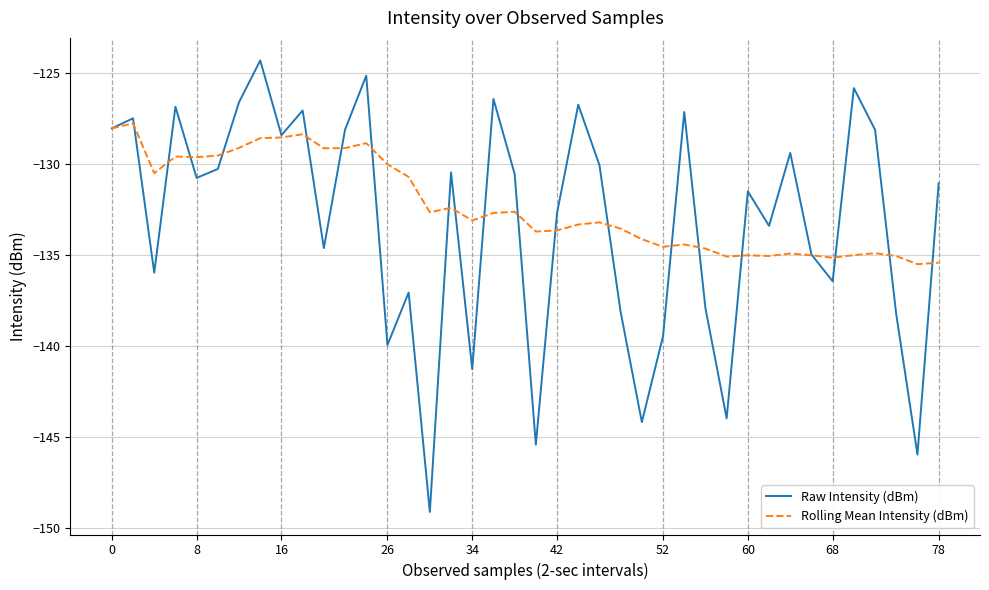

Which series has the largest total across all categories?

Rolling Mean Intensity (dBm)